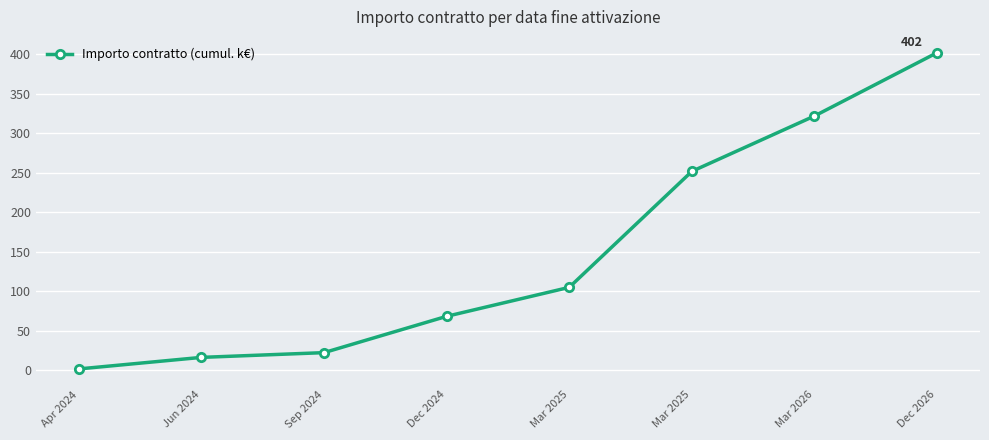

Does the chart have visible grid lines?

Yes